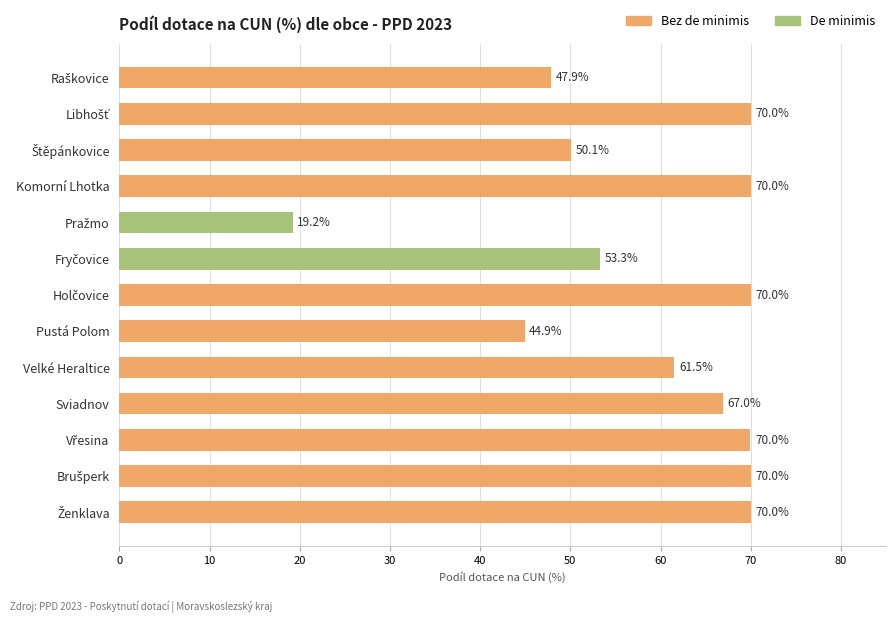

What is the difference between the maximum and minimum values?

50.8